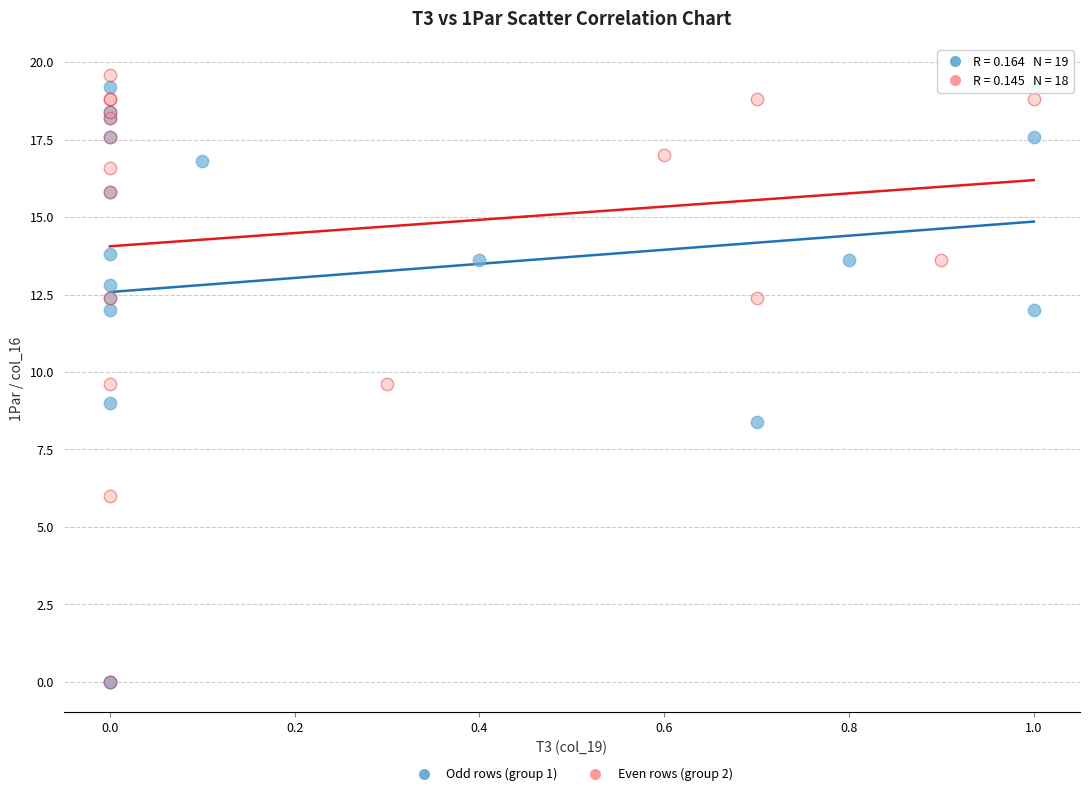

What are all the series names shown in the legend?

Odd rows (group 1), Even rows (group 2)